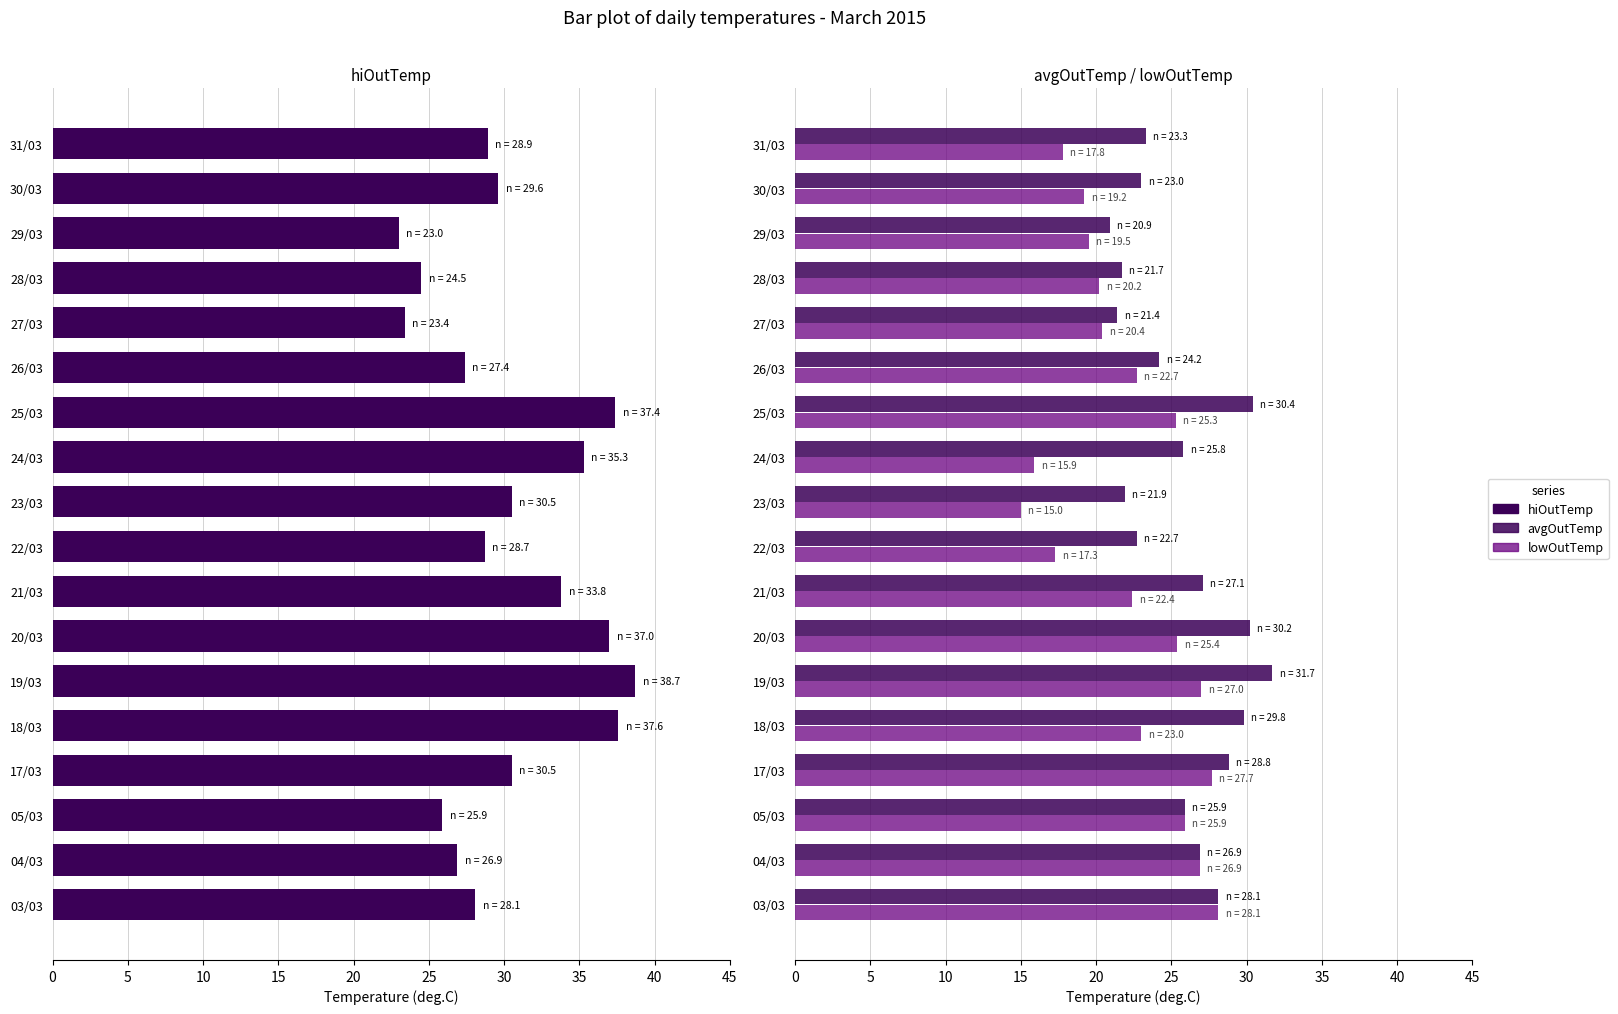

The lowOutTemp series shows 24.5 at 22/03. True or false?

False